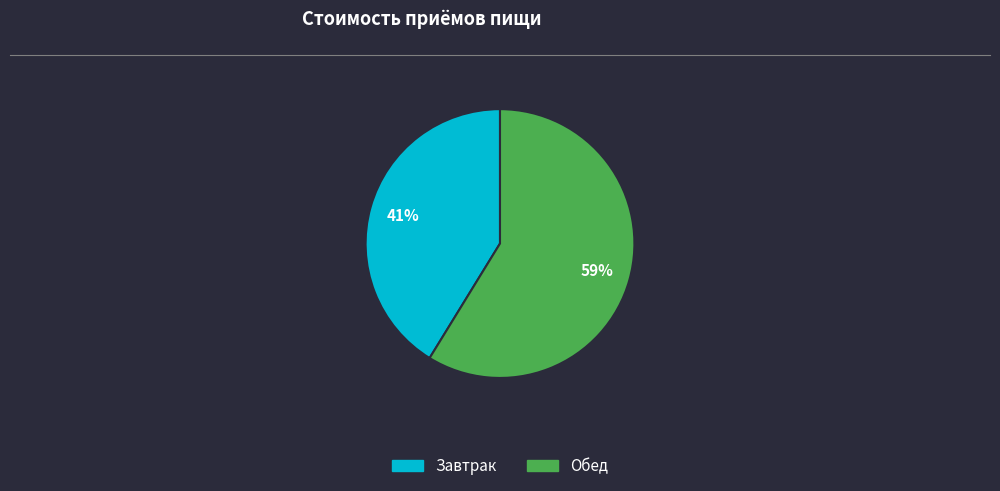

To the nearest percent, what percentage of the pie is Завтрак?

41%